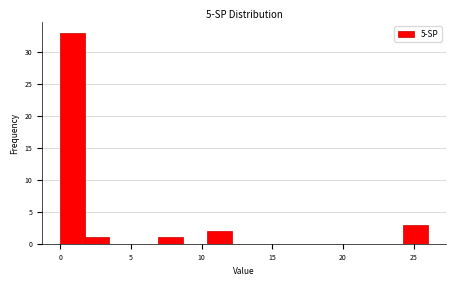

Read against the x-axis, roughly where is the centre of the tallest bar?

1.0